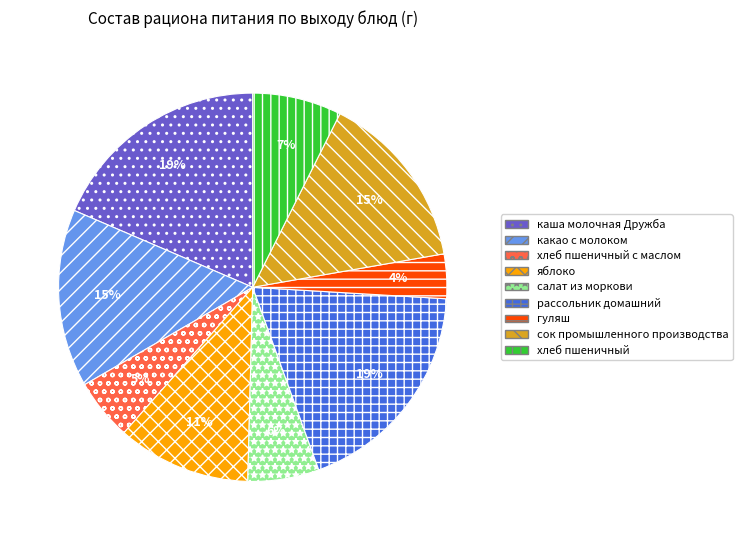

Is it true that рассольник домашний is 19% of the pie?

True